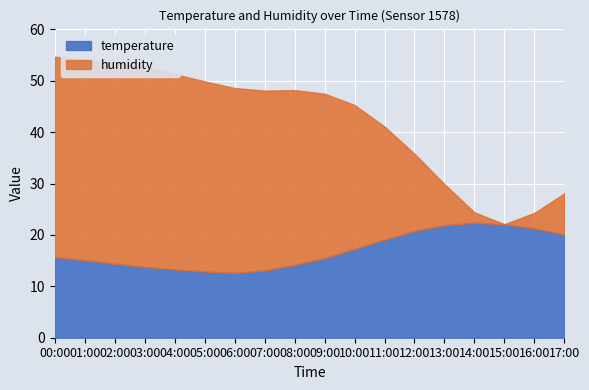

Count the number of data series in this chart.

2